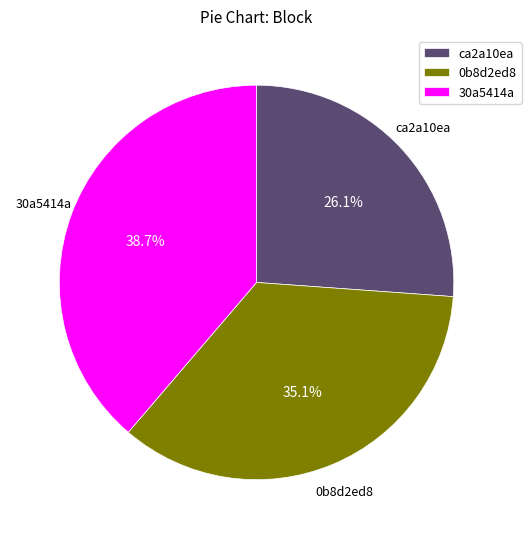

Rank the categories by value from lowest to highest.

ca2a10ea, 0b8d2ed8, 30a5414a